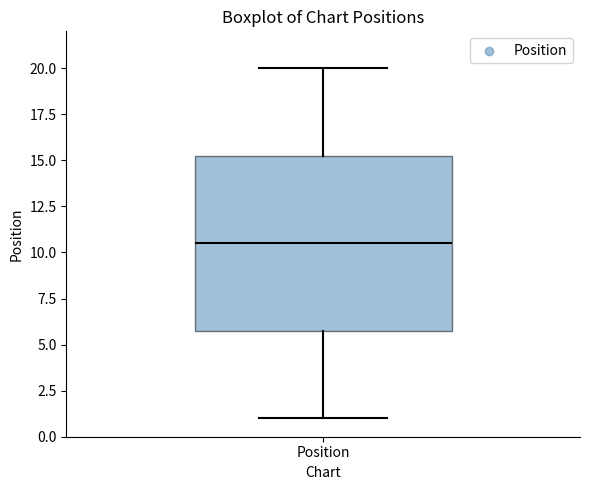

Transcribe this box plot: give where the median line is, the range the box spans, and where the two whiskers end, as read against the y-axis. The values are not printed on the chart, so give them approximately, as read against the axis.

median 10.5, box 6.0 to 15.5, whiskers 1.0 to 20.0